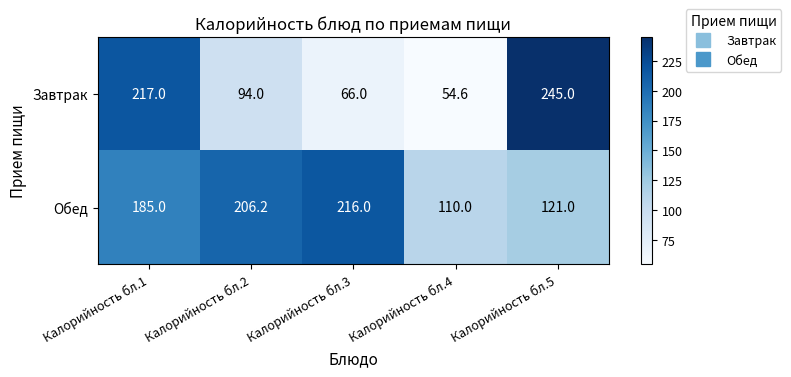

What is the difference between the highest and lowest values at Калорийность бл.2?

112.2